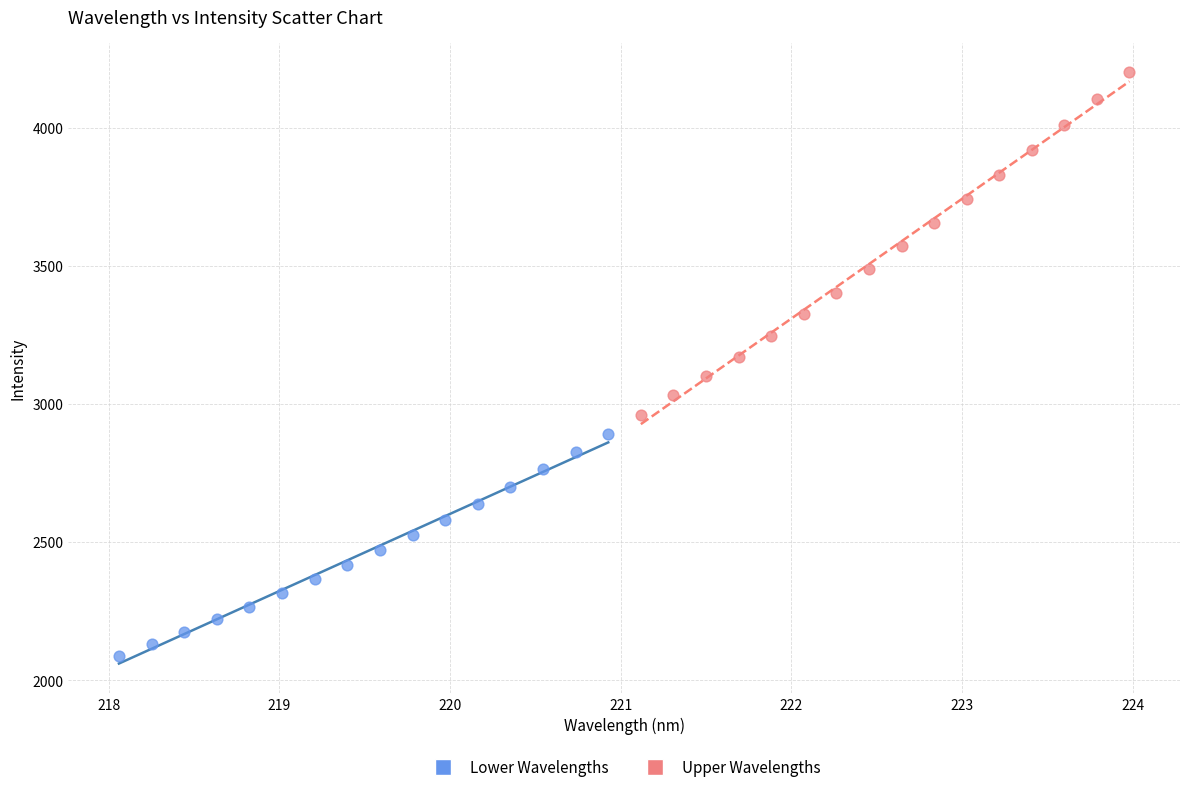

Which series reaches the minimum Y coordinate?

Lower Wavelengths